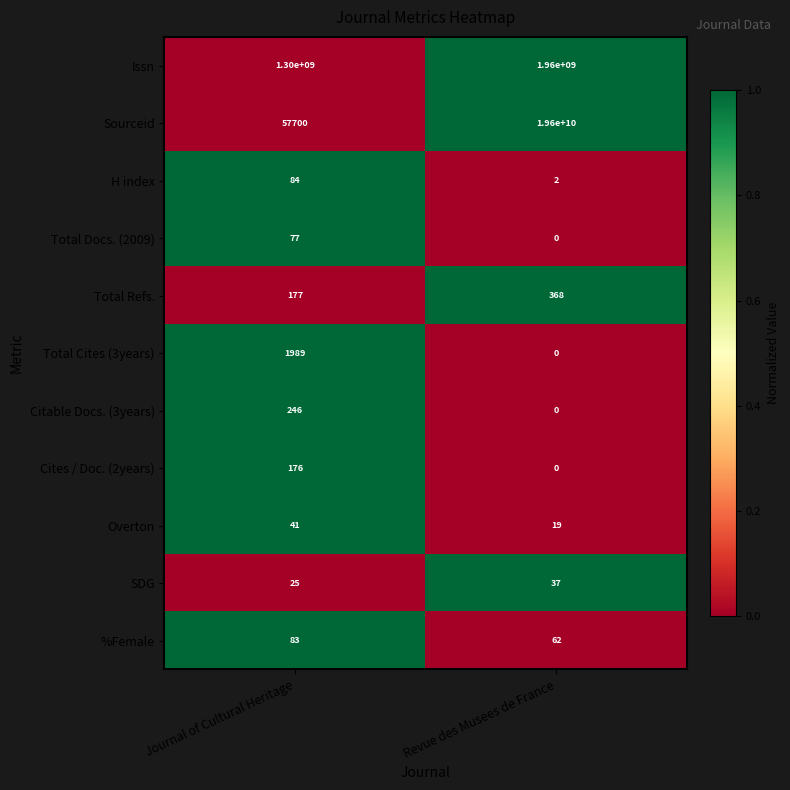

How many series are shown in this chart?

11